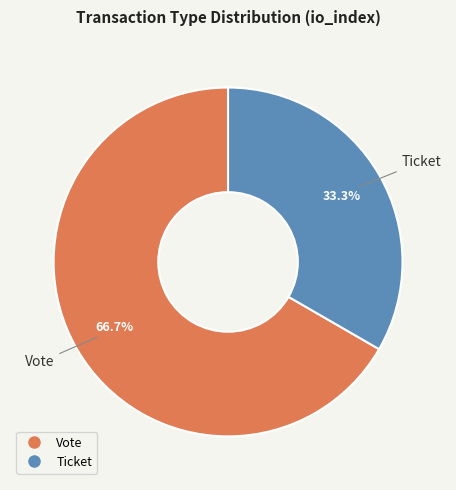

What is the smallest slice in the pie chart?

Ticket